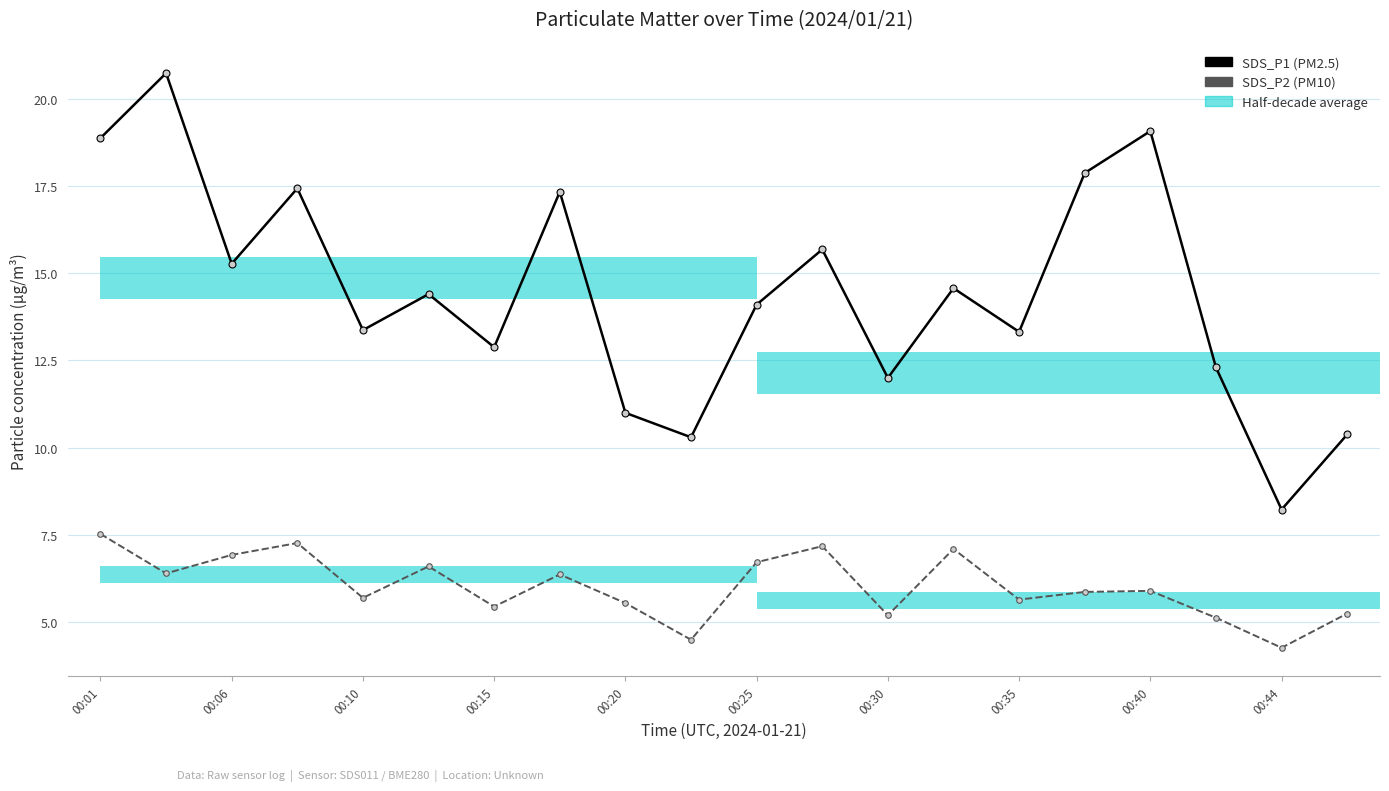

At how many categories does at least one series exceed 16?

6